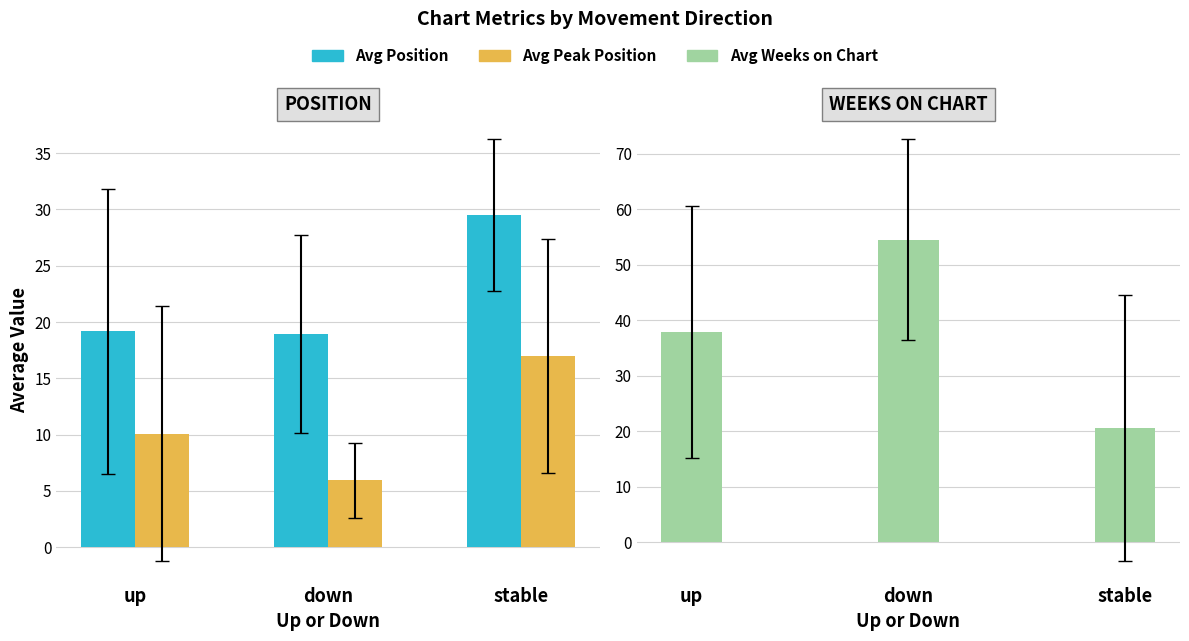

Rank the series by their maximum value, from highest to lowest.

Avg Weeks on Chart, Avg Position, Avg Peak Position